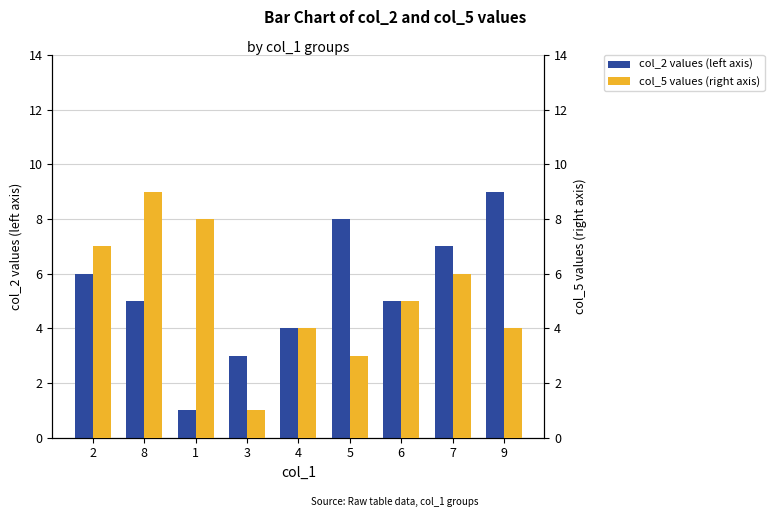

What is the sum of all col_5 values (right axis) values?

47